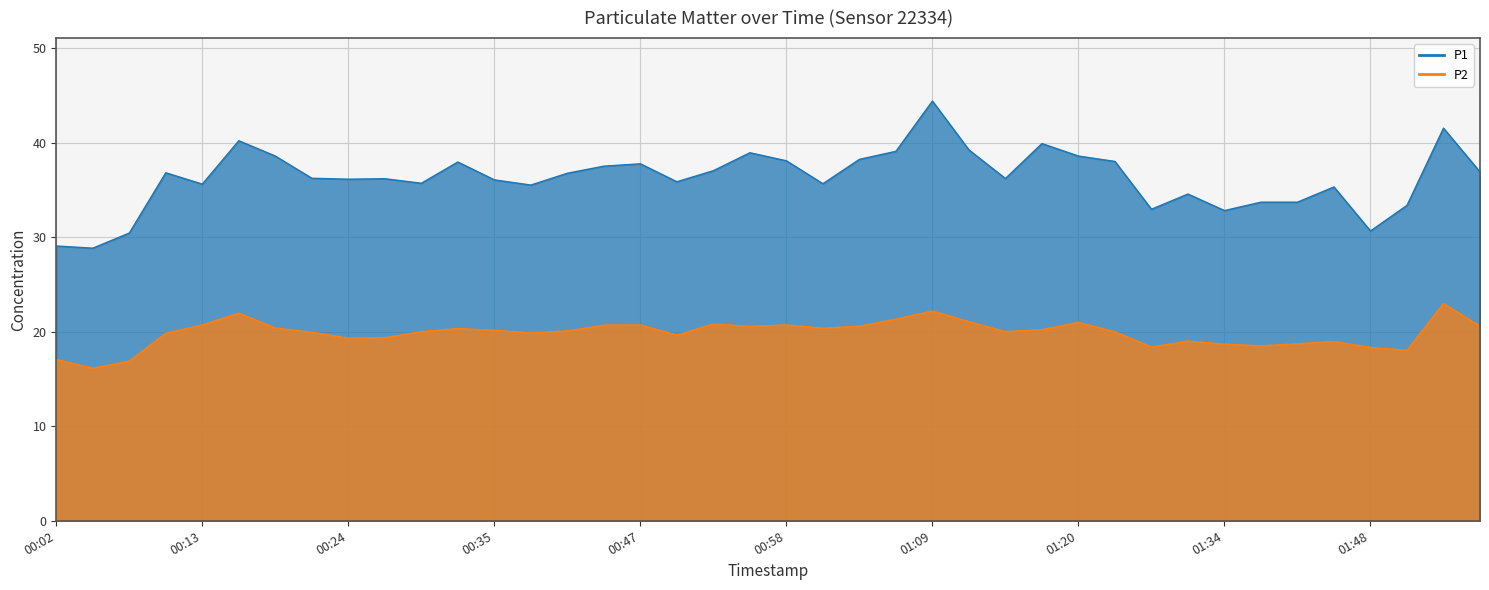

Does the chart have visible grid lines?

Yes